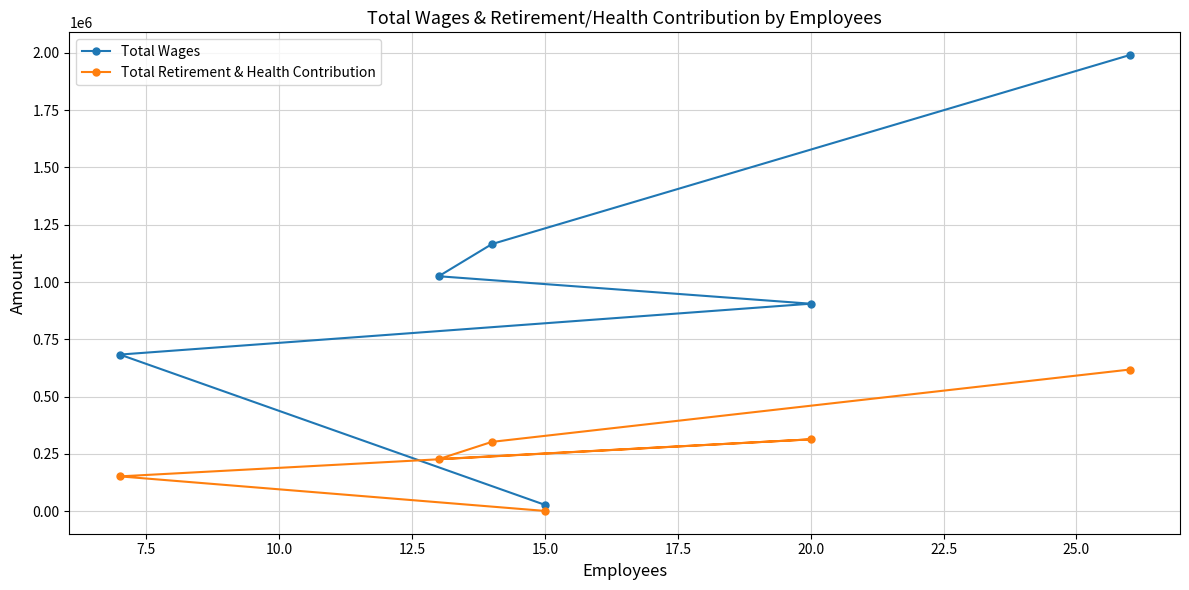

Which series has the widest spread of values?

Total Wages